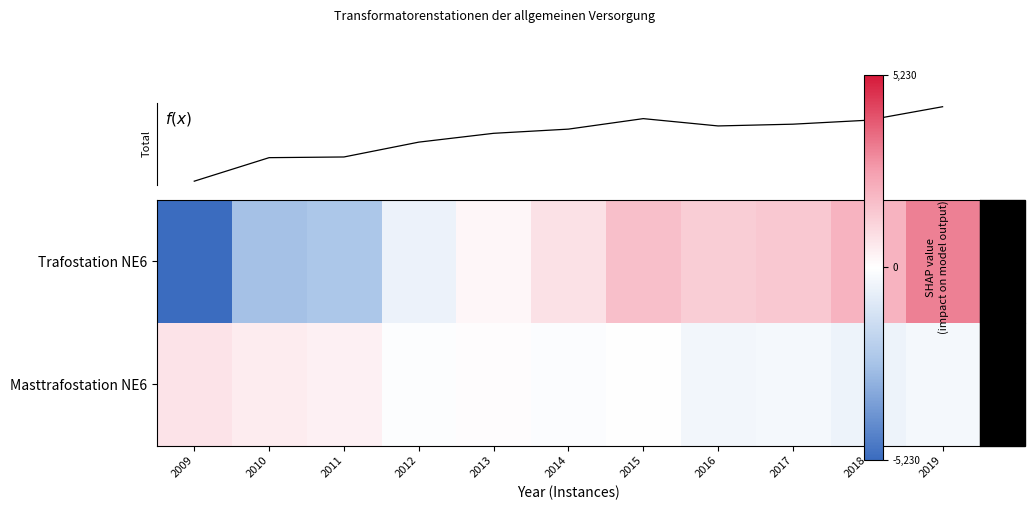

Where is Total NE6 stations nearest to the value 56635?

2012